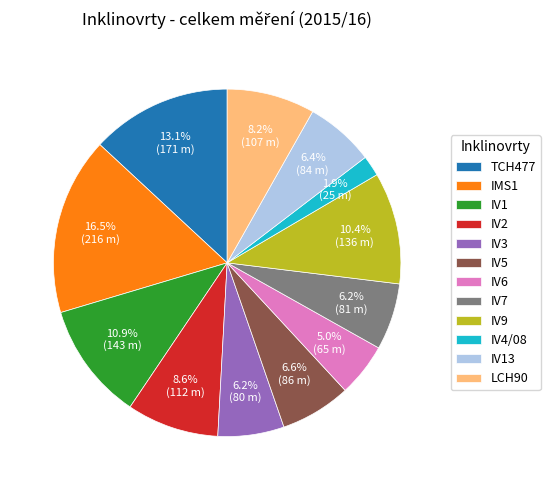

Which category has the biggest portion of the pie?

IMS1